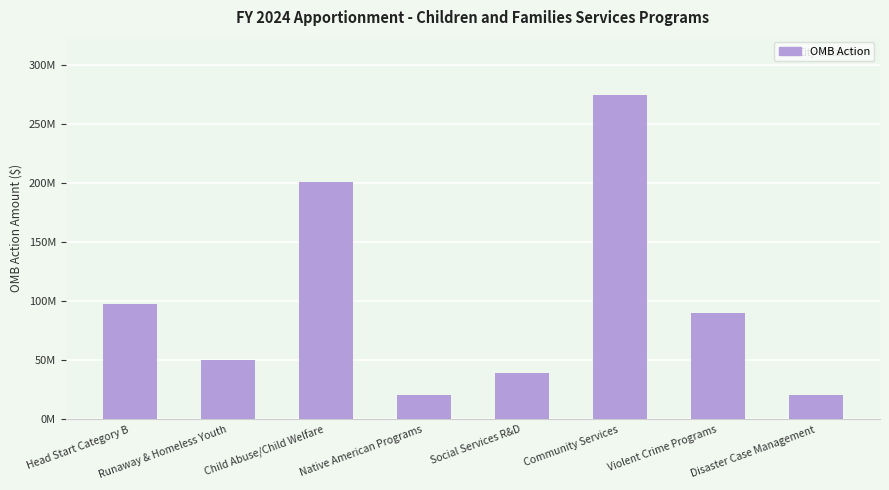

Are the bars horizontal?

No